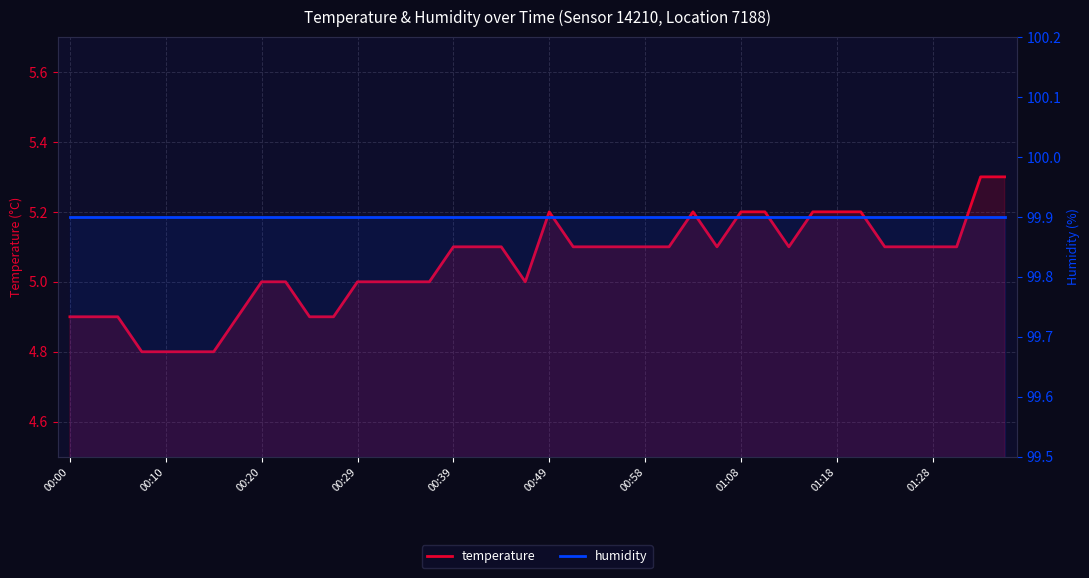

What is the minimum value shown in the chart?

4.8